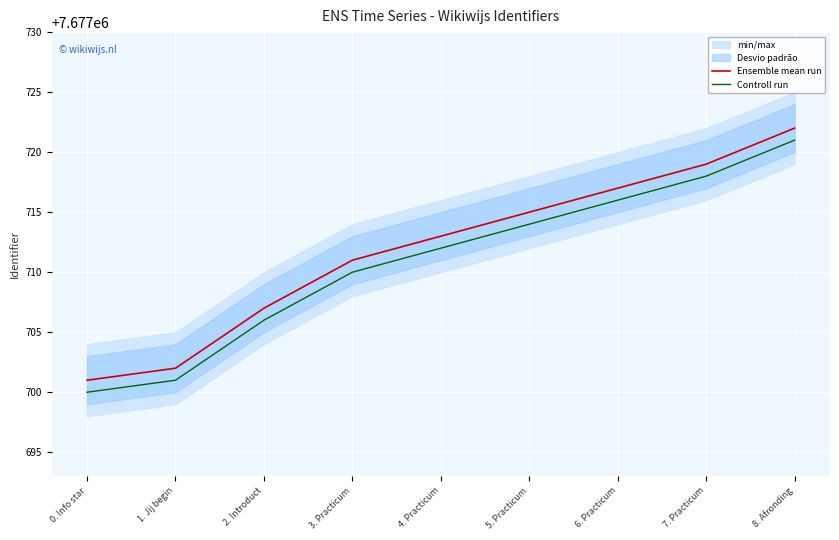

What is the difference between the maximum and minimum values in the Controll run series?

21